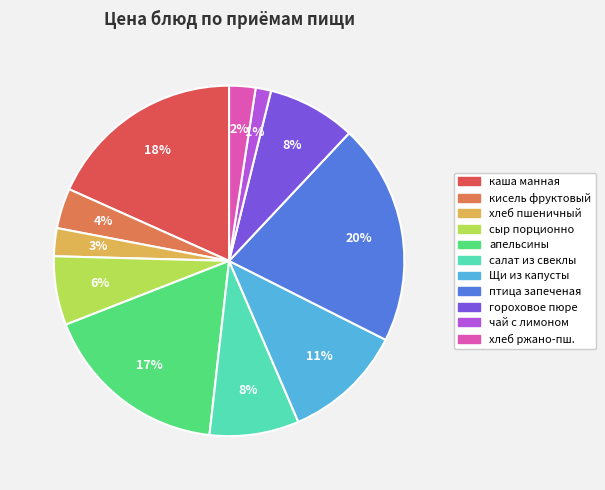

To the nearest percent, what is the average slice percentage?

9%